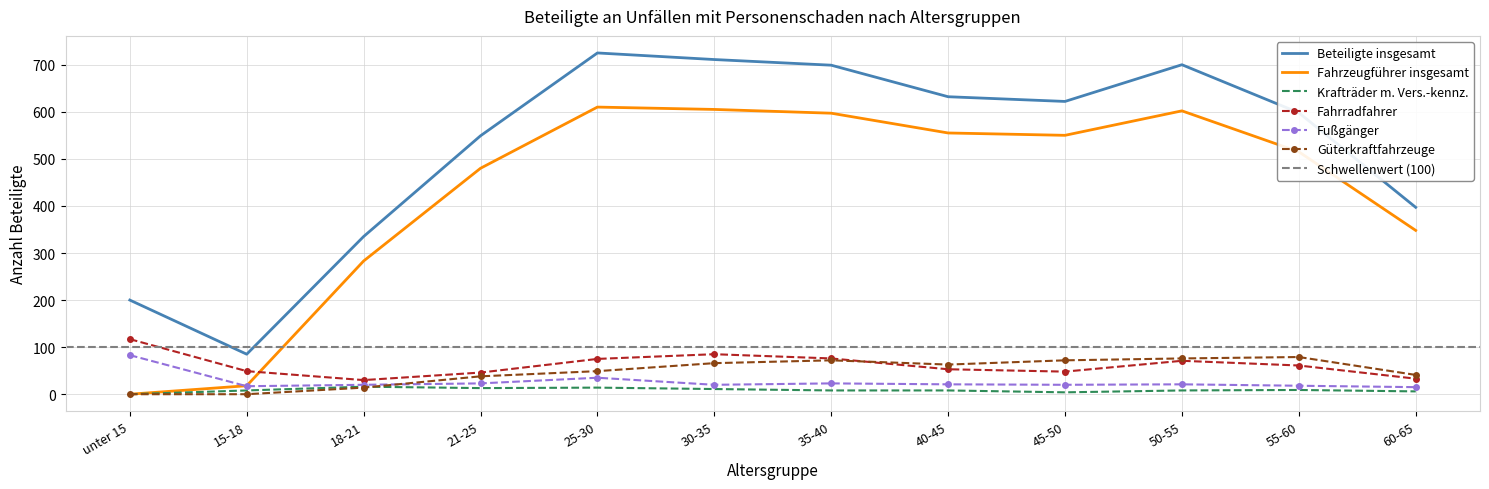

Reading left to right, extract all data points from this chart.

Beteiligte insgesamt: unter 15=200	15-18=85	18-21=335	21-25=549	25-30=725	30-35=711	35-40=699	40-45=632	45-50=622	50-55=700	55-60=598	60-65=397
Fahrzeugführer insgesamt: unter 15=0	15-18=18	18-21=283	21-25=480	25-30=610	30-35=605	35-40=597	40-45=555	45-50=550	50-55=602	55-60=515	60-65=348
Krafträder m. Vers.-kennz.: unter 15=0	15-18=8	18-21=16	21-25=13	25-30=14	30-35=11	35-40=8	40-45=8	45-50=4	50-55=8	55-60=9	60-65=6
Fahrradfahrer: unter 15=117	15-18=49	18-21=30	21-25=46	25-30=75	30-35=85	35-40=76	40-45=53	45-50=48	50-55=71	55-60=61	60-65=33
Fußgänger: unter 15=83	15-18=17	18-21=20	21-25=23	25-30=35	30-35=20	35-40=23	40-45=21	45-50=20	50-55=21	55-60=18	60-65=15
Güterkraftfahrzeuge: unter 15=0	15-18=0	18-21=14	21-25=38	25-30=49	30-35=66	35-40=72	40-45=63	45-50=72	50-55=76	55-60=79	60-65=41